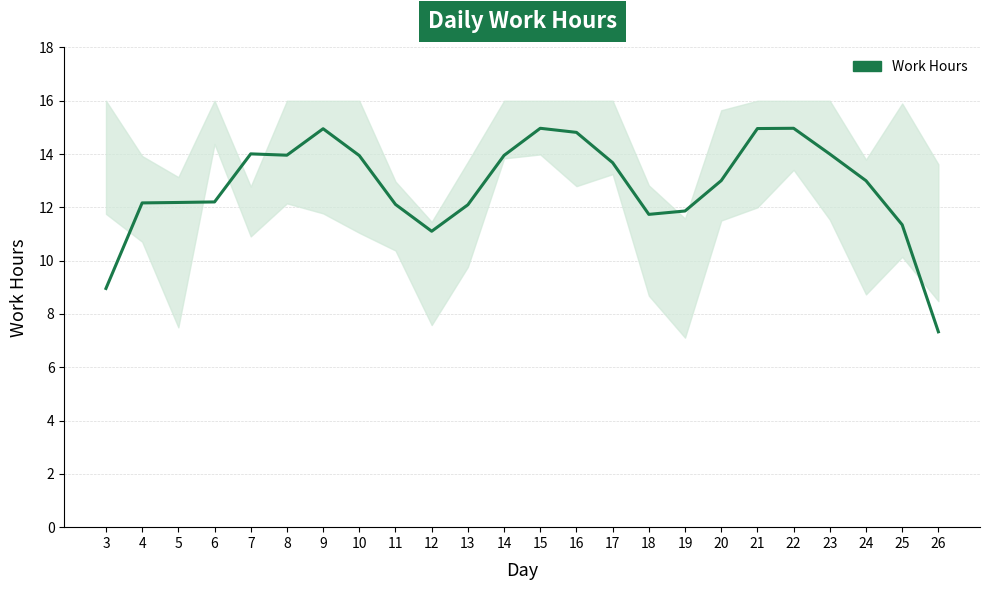

How many values exceed 13?

12